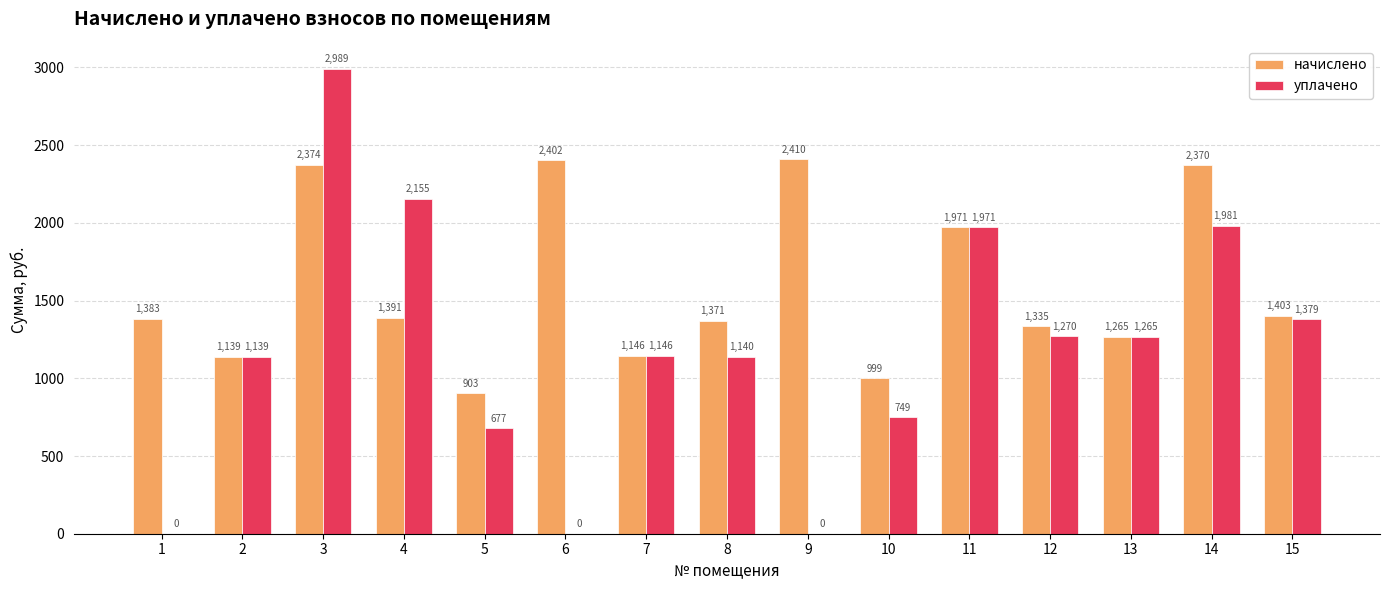

What are all the series names shown in the legend?

начислено, уплачено